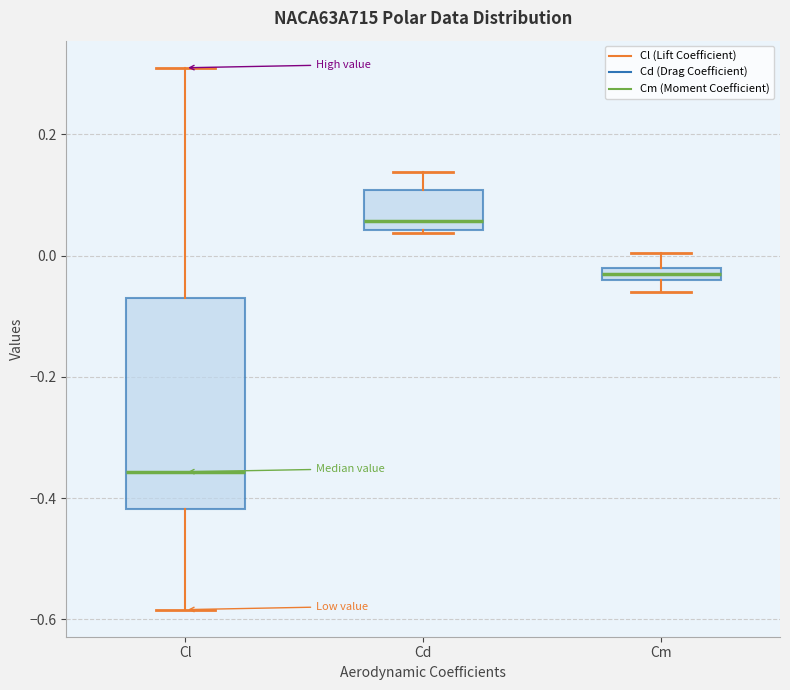

Which box has the highest median line?

Cd